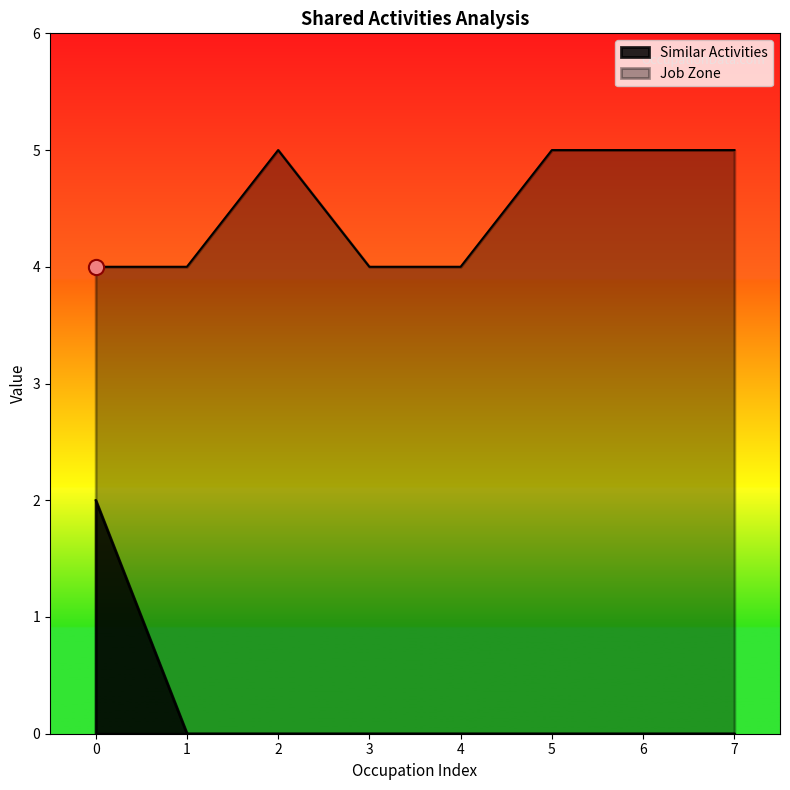

Which series has the widest spread of Y values?

Similar Activities